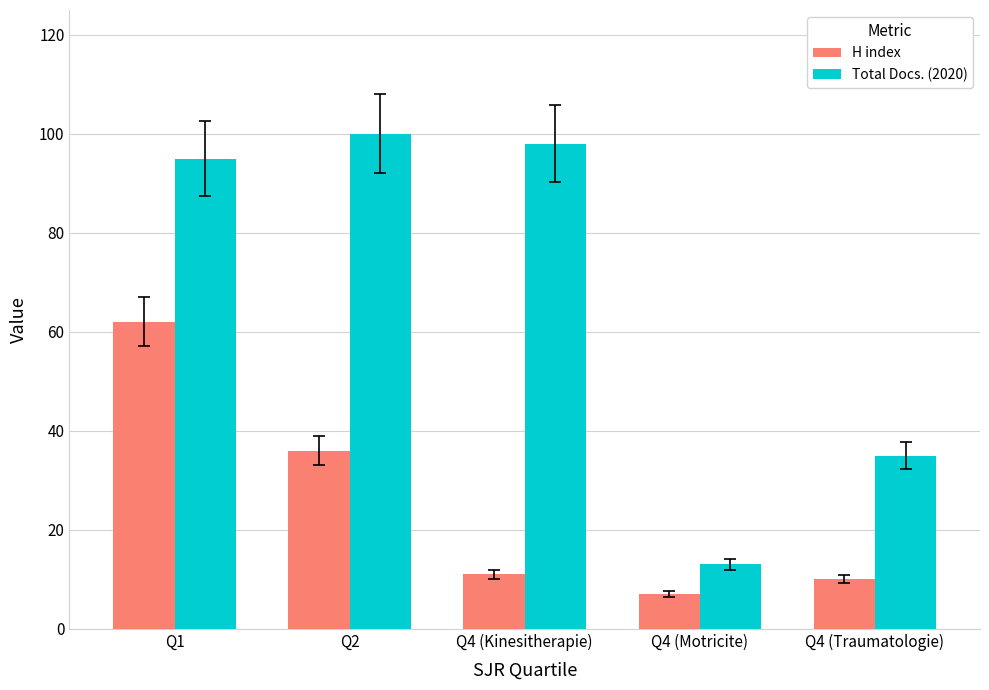

At which label is H index closest to 34?

Q2